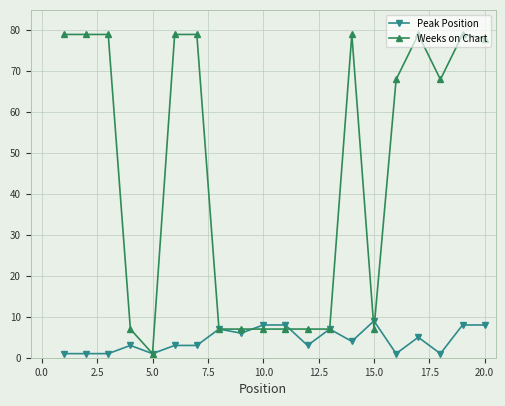

Which series has the largest total across all categories?

Weeks on Chart